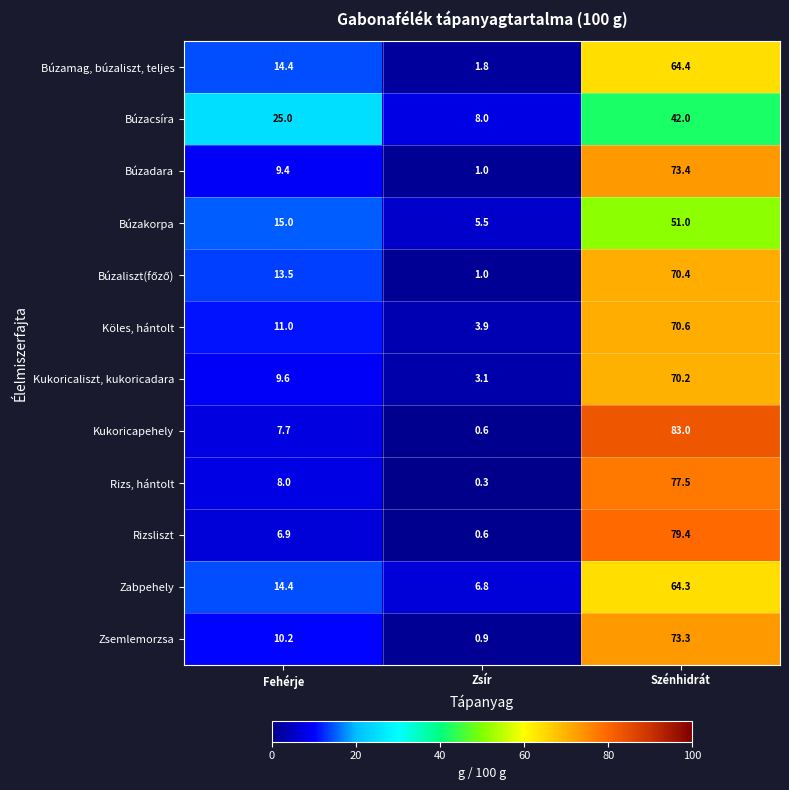

At which category does the chart reach its peak across all series?

Szénhidrát